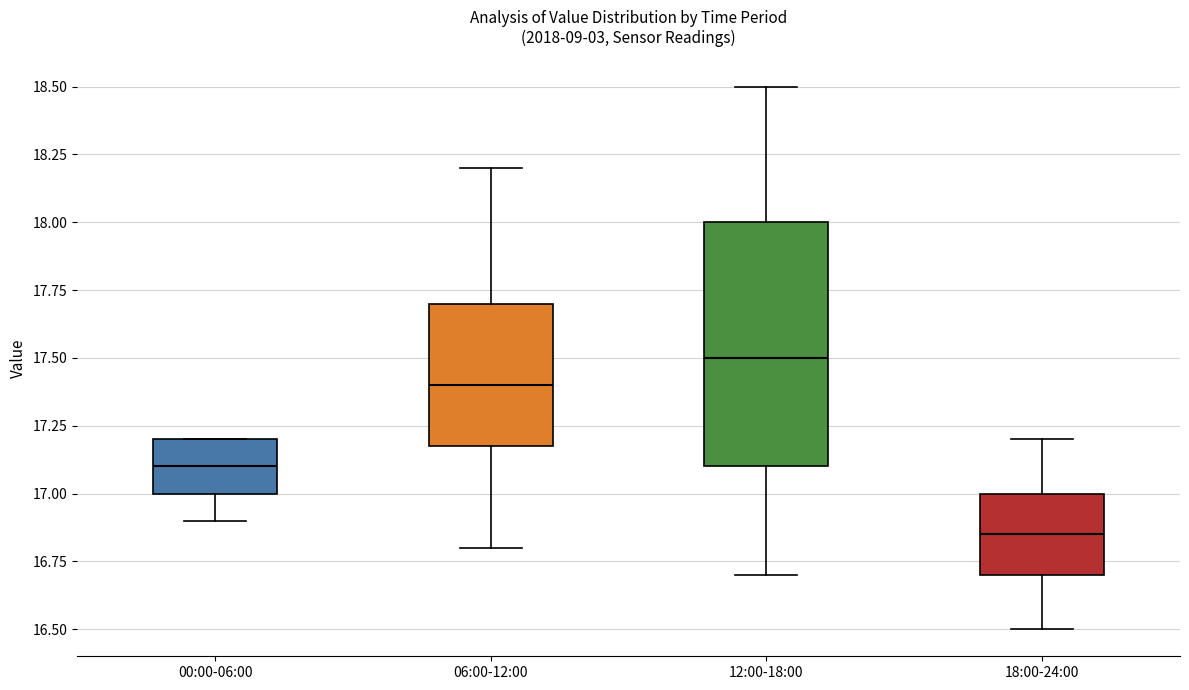

Reading left to right, read every box against the y-axis: the position of its median line, the range the box covers, and the ends of its whiskers. The values are not printed on the chart, so give them approximately, as read against the axis.

00:00-06:00: median 17.10, box 17.00 to 17.20, whiskers 16.90 to 17.20
06:00-12:00: median 17.40, box 17.20 to 17.70, whiskers 16.80 to 18.20
12:00-18:00: median 17.50, box 17.10 to 18.00, whiskers 16.70 to 18.50
18:00-24:00: median 16.85, box 16.70 to 17.00, whiskers 16.50 to 17.20